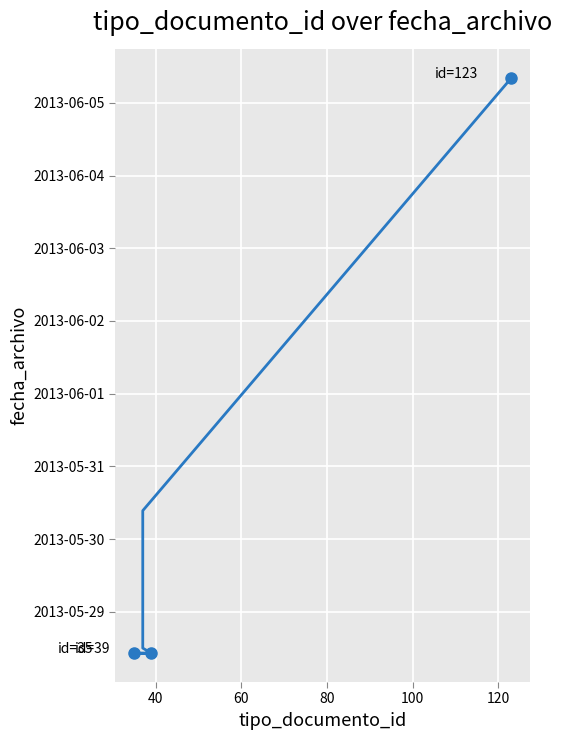

What is the average value?

15854.8